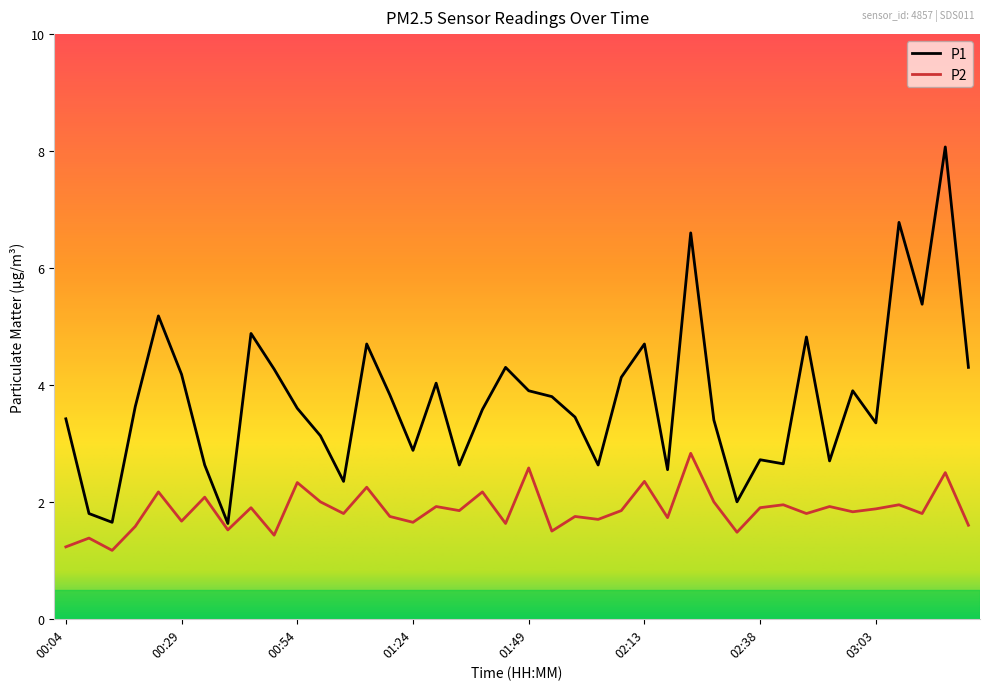

Which series has the largest range (max minus min)?

P1